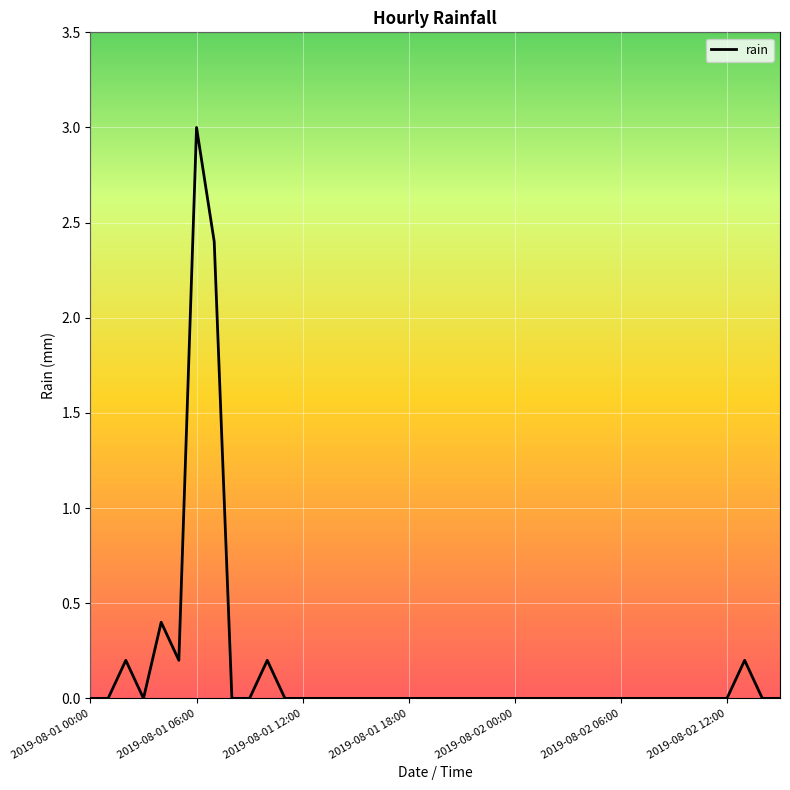

What is the maximum value shown in the chart?

3.0